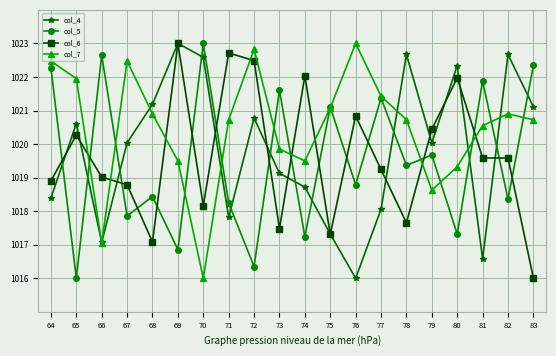

After their last crossing, which series has the higher values: col_6 or col_7?

col_7